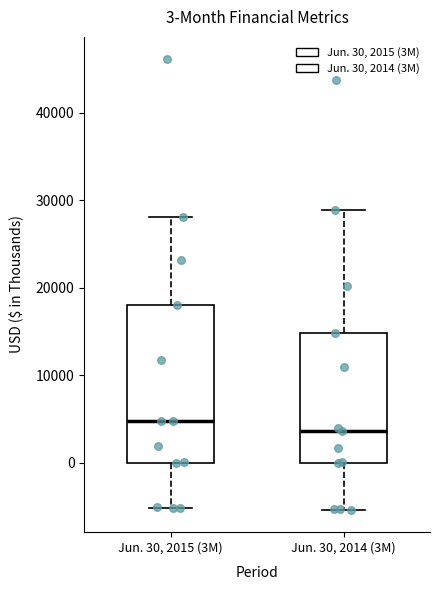

Which box has the highest median line?

Jun. 30, 2015 (3M)